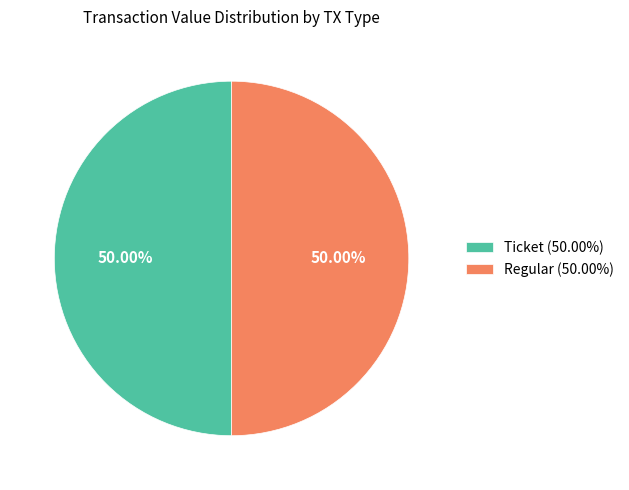

Count the number of slices in the pie.

2